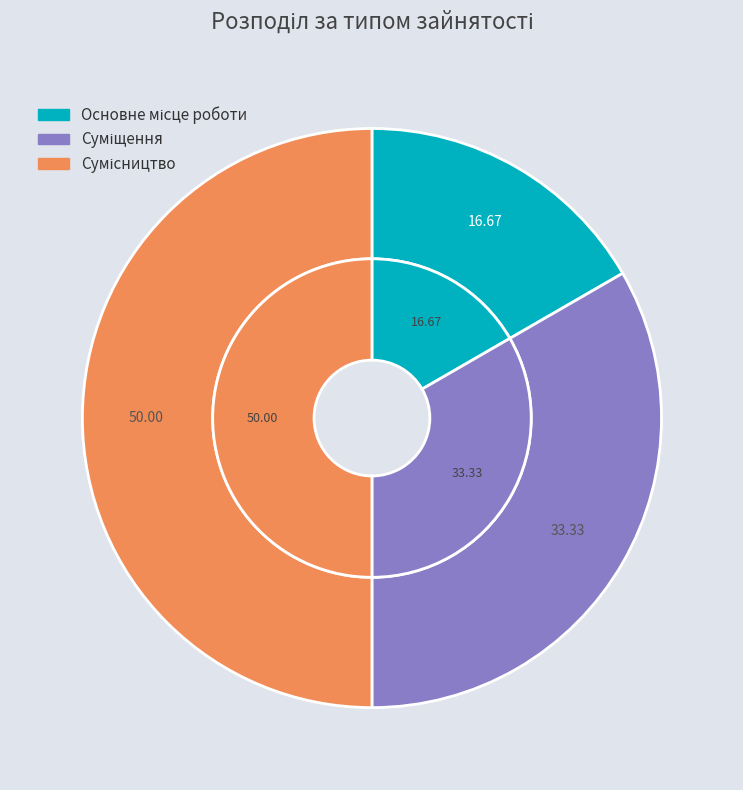

To the nearest percent, what is the combined percentage of Основне місце роботи and Сумісництво?

67%